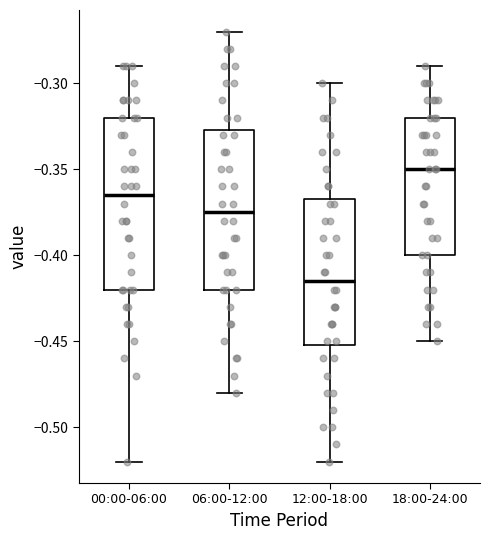

Reading left to right, transcribe this box plot: for each box, give where its median line is, the range the box spans, and where its two whiskers end, as read against the y-axis. The values are not printed on the chart, so give them approximately, as read against the axis.

00:00-06:00: median -0.365, box -0.420 to -0.320, whiskers -0.520 to -0.290
06:00-12:00: median -0.375, box -0.420 to -0.325, whiskers -0.480 to -0.270
12:00-18:00: median -0.415, box -0.450 to -0.365, whiskers -0.520 to -0.300
18:00-24:00: median -0.350, box -0.400 to -0.320, whiskers -0.450 to -0.290